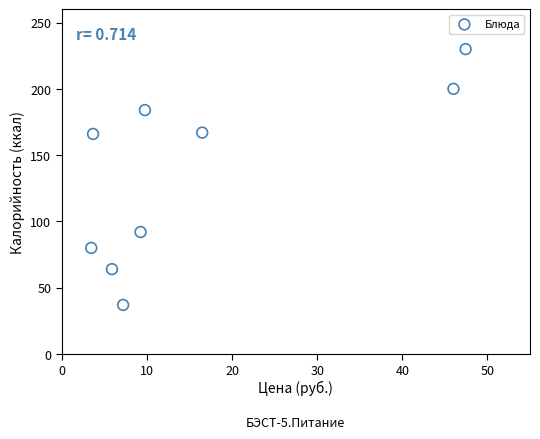

What is the average Y value?

136